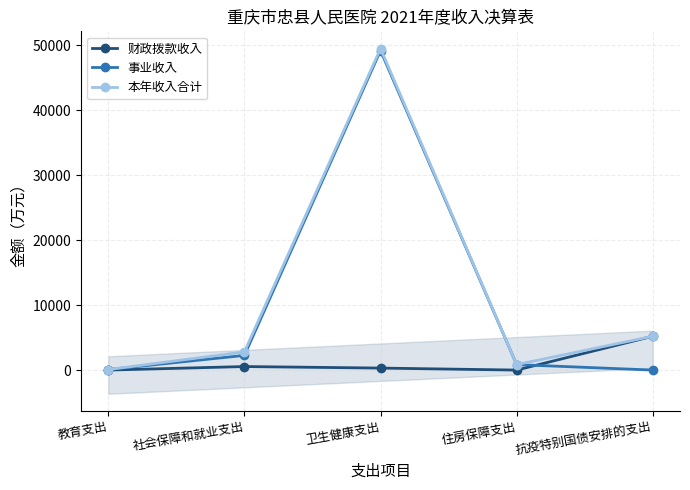

What is the sum of all 本年收入合计 values?

58377.3